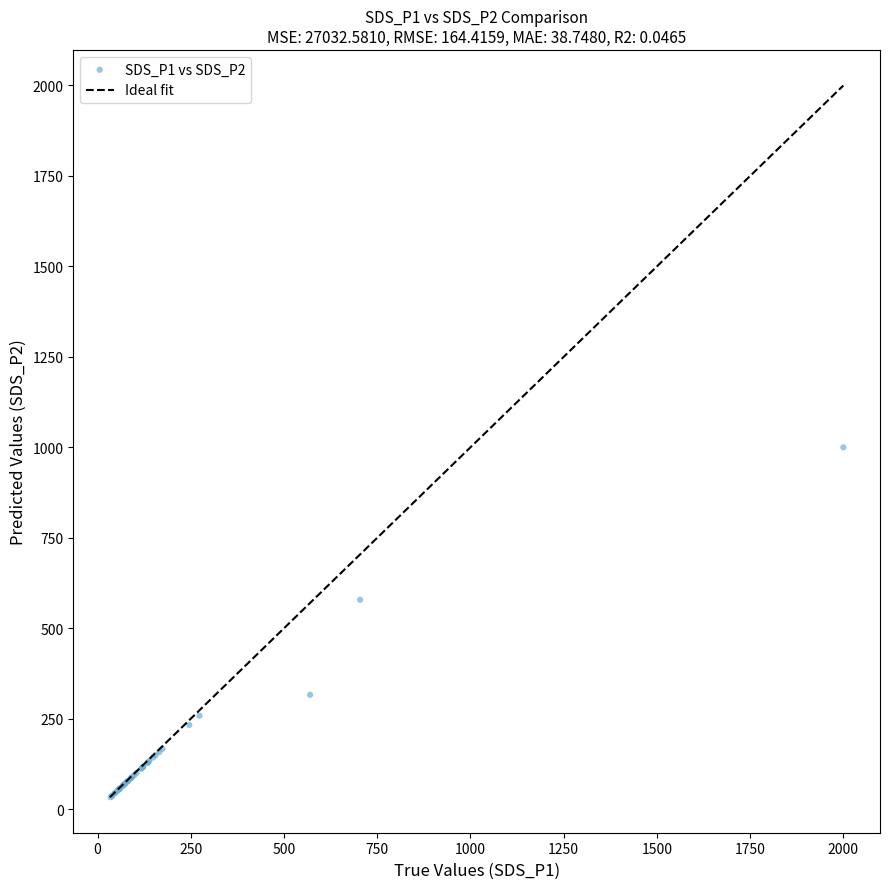

What Y value in the scatter plot is closest to 516?

578.6